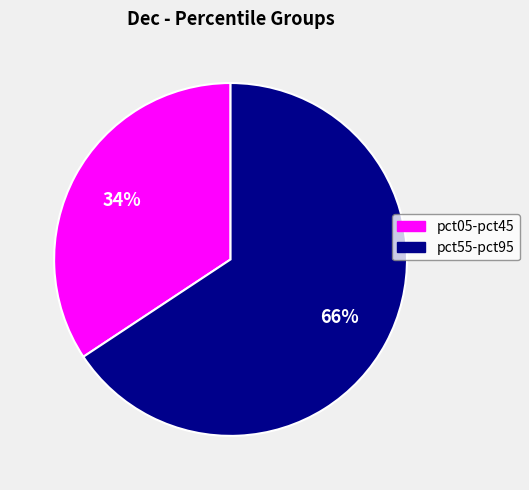

Is there any slice that represents more than half of the pie?

Yes